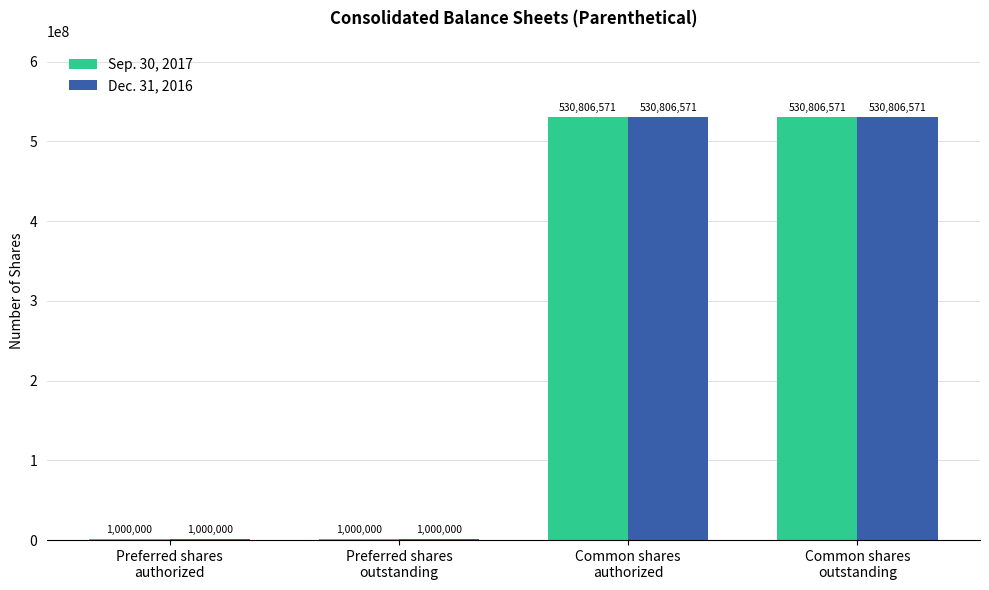

Is it true that Sep. 30, 2017 equals 530806571 at Common shares
authorized?

True